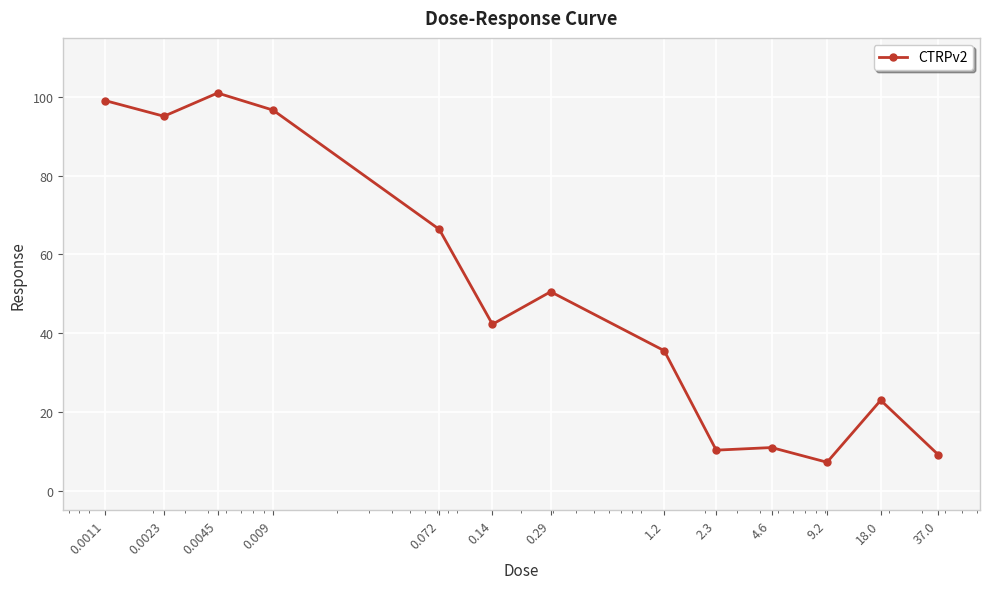

What is the minimum value shown in the chart?

7.2